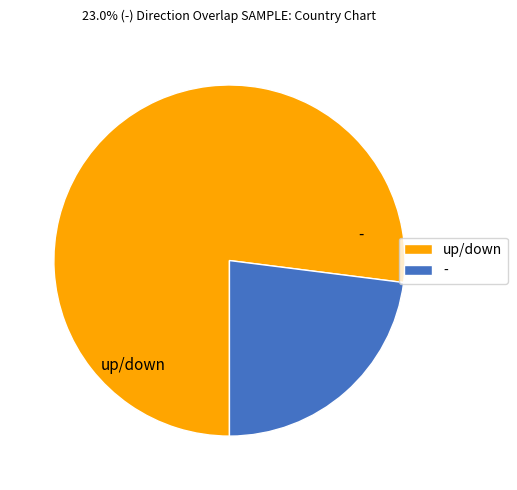

To the nearest percent, what percentage of the pie is -?

23%